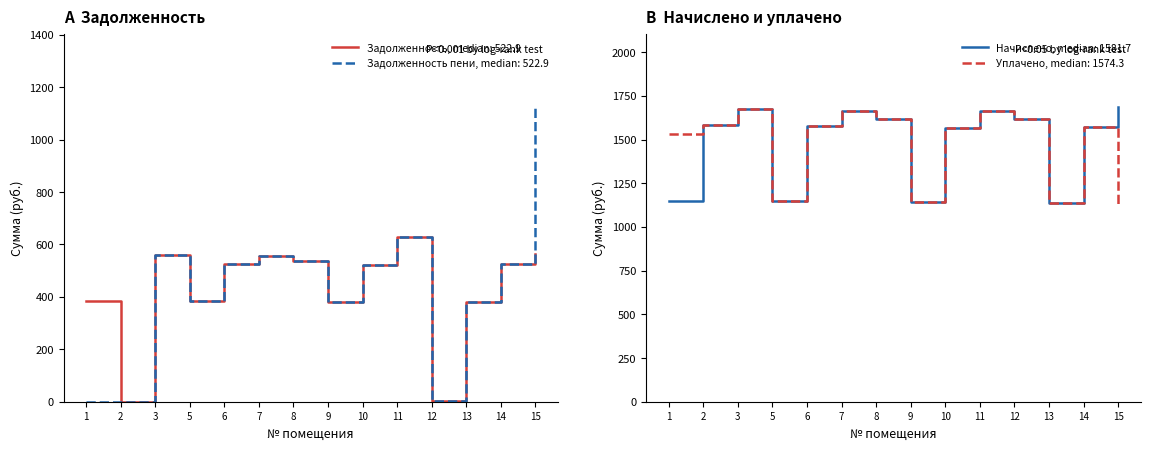

Is this an area chart (filled region under the line)?

No